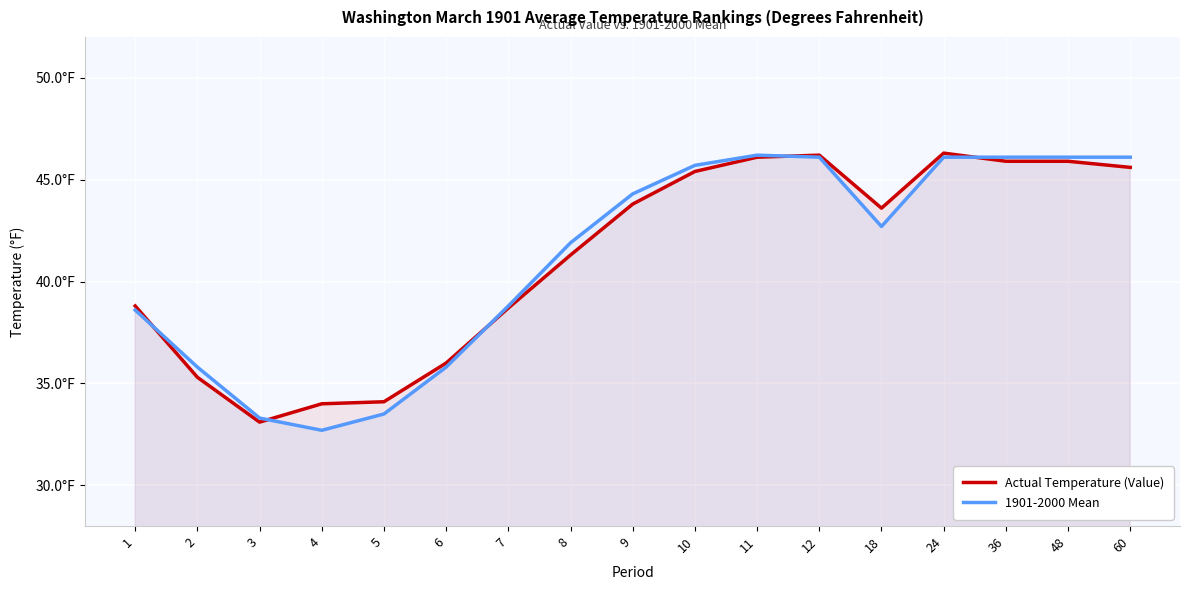

At which category does the chart reach its peak across all series?

24